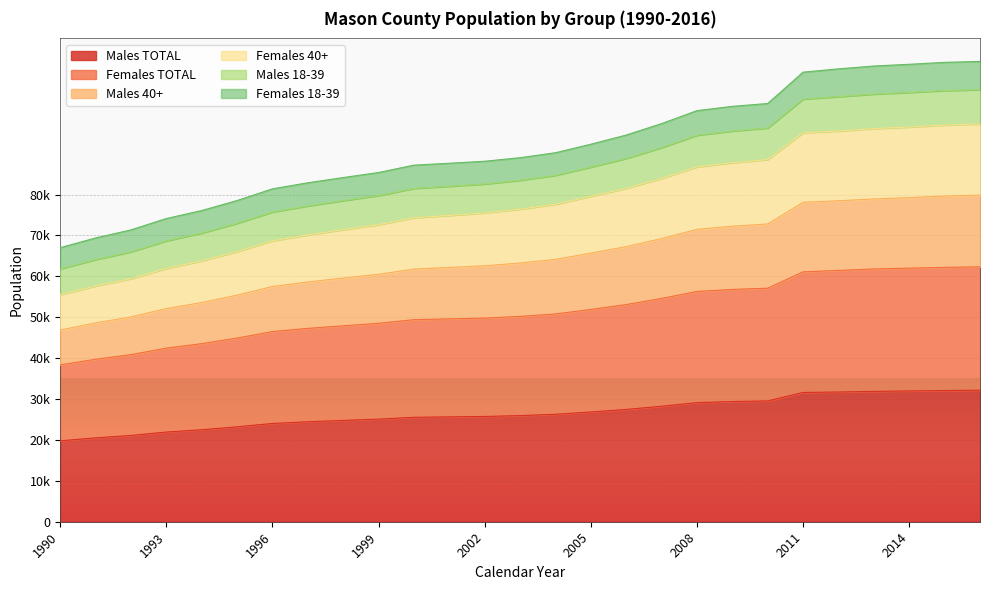

True or false: Females TOTAL and Females 40+ cross at least once.

False